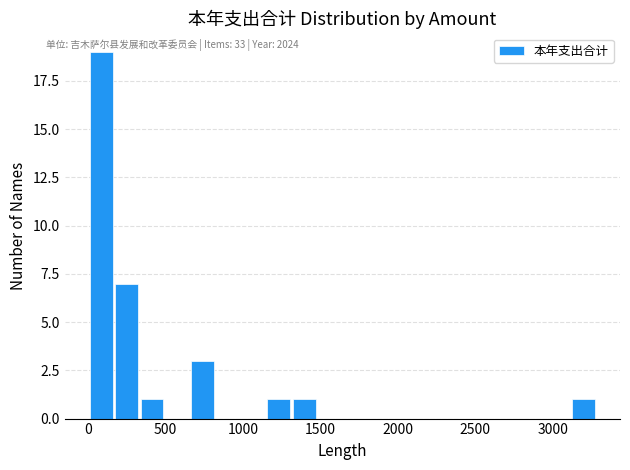

Around what value on the x-axis is the tallest bar? Give the approximate position of its centre, as read against the axis.

100